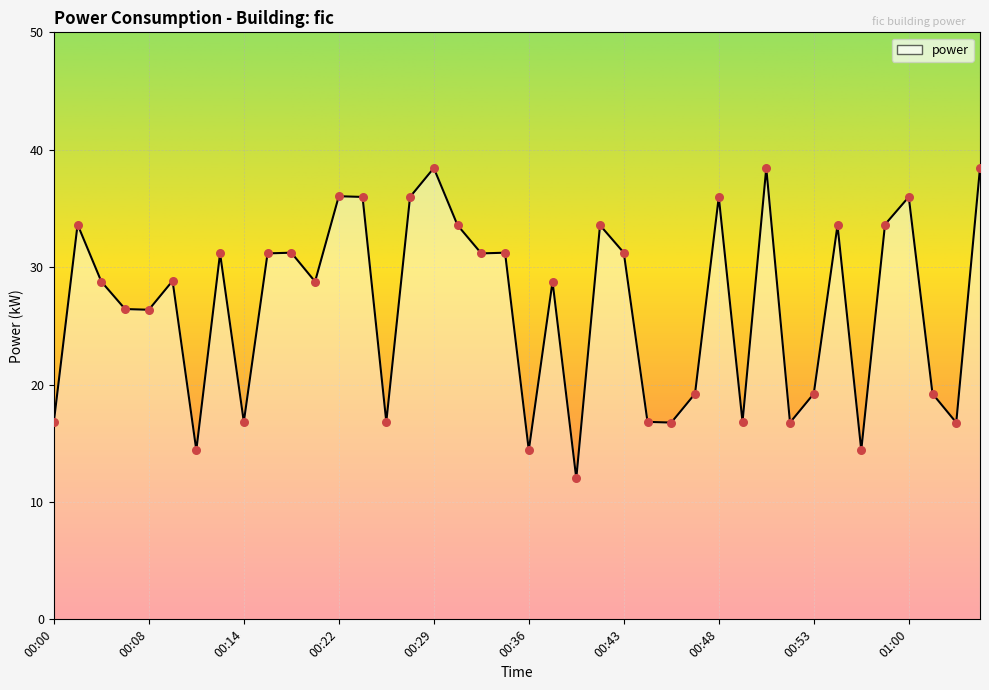

What is the greatest value displayed?

38.4